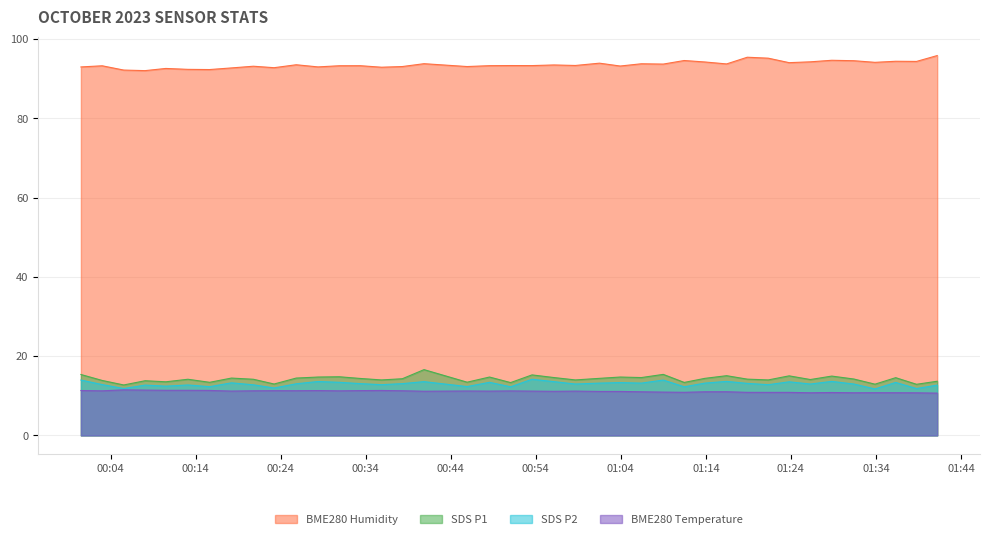

Which series has the largest total across all categories?

BME280 Humidity